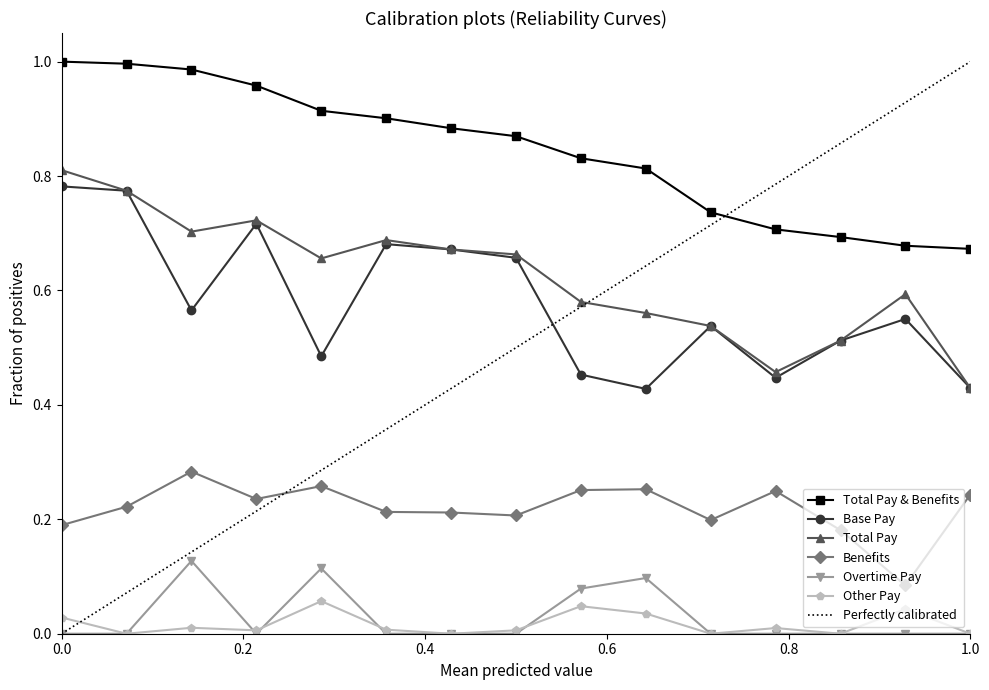

True or false: Total Pay and Benefits cross at least once.

False